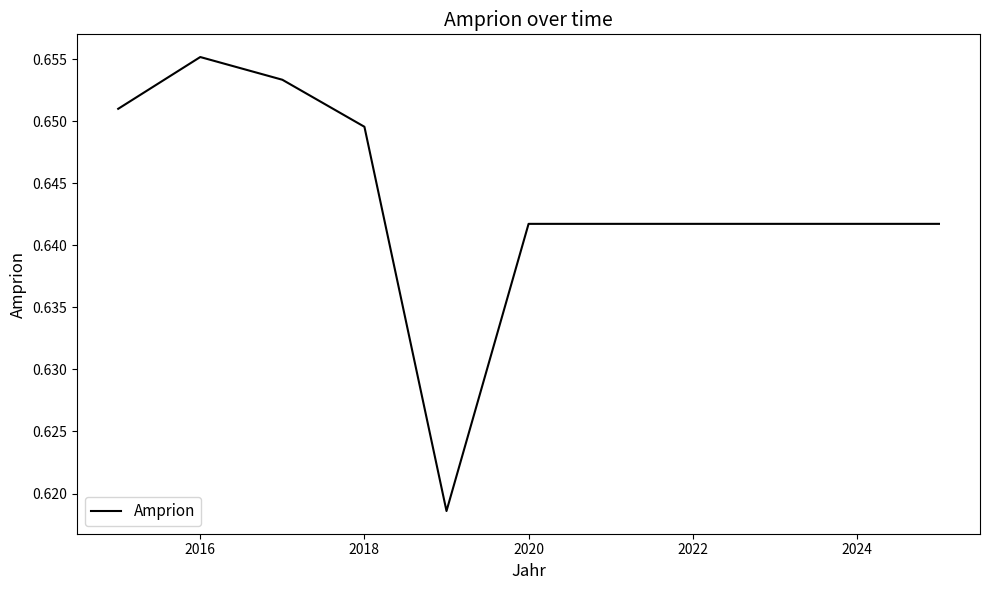

Between 2024 and 2018, which is larger?

2018